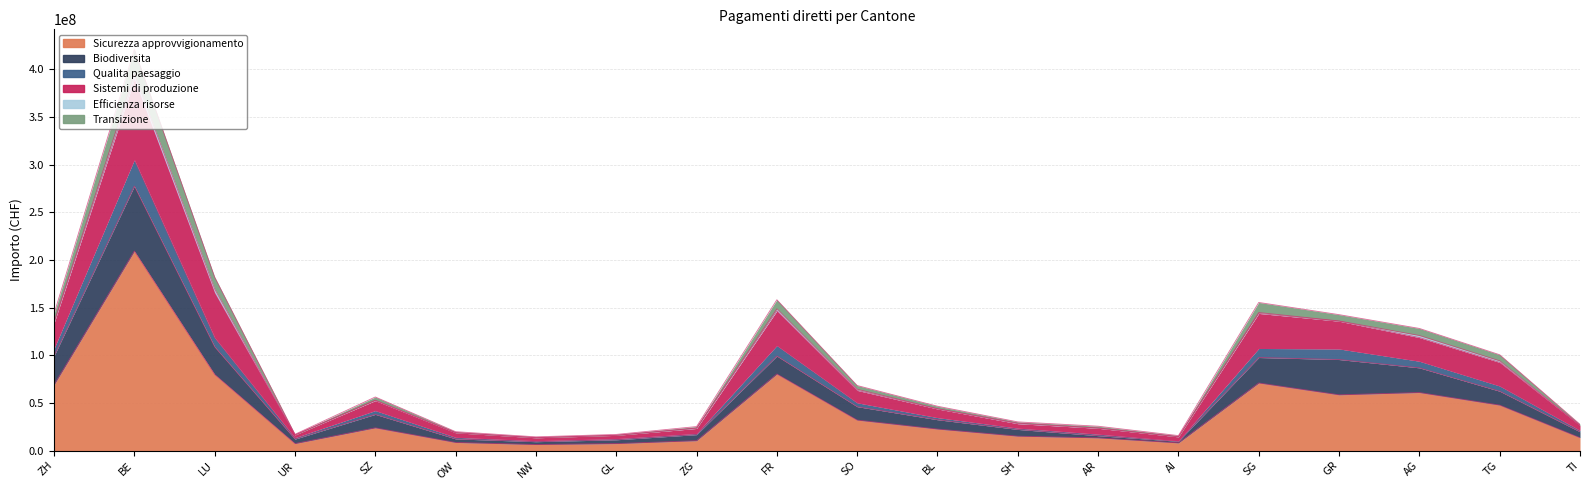

At how many categories does at least one series exceed 397936253?

1